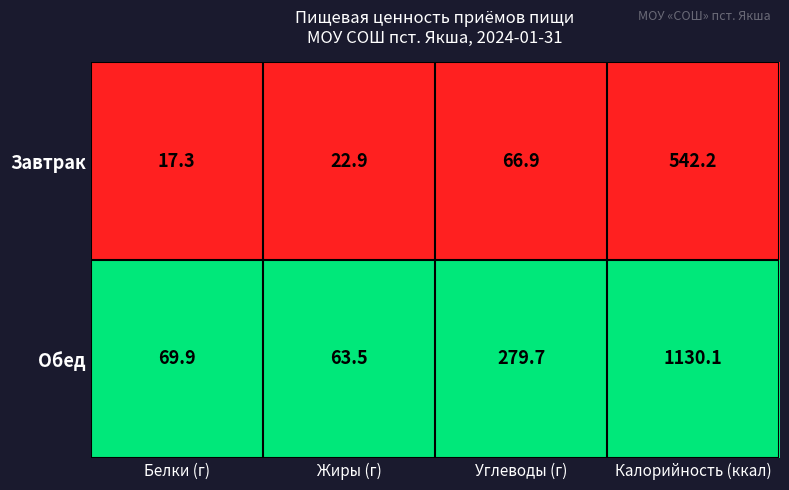

Reading left to right, list all the values displayed in this chart.

Завтрак: 17.3	22.9	66.9	542.2
Обед: 69.9	63.5	279.7	1130.1